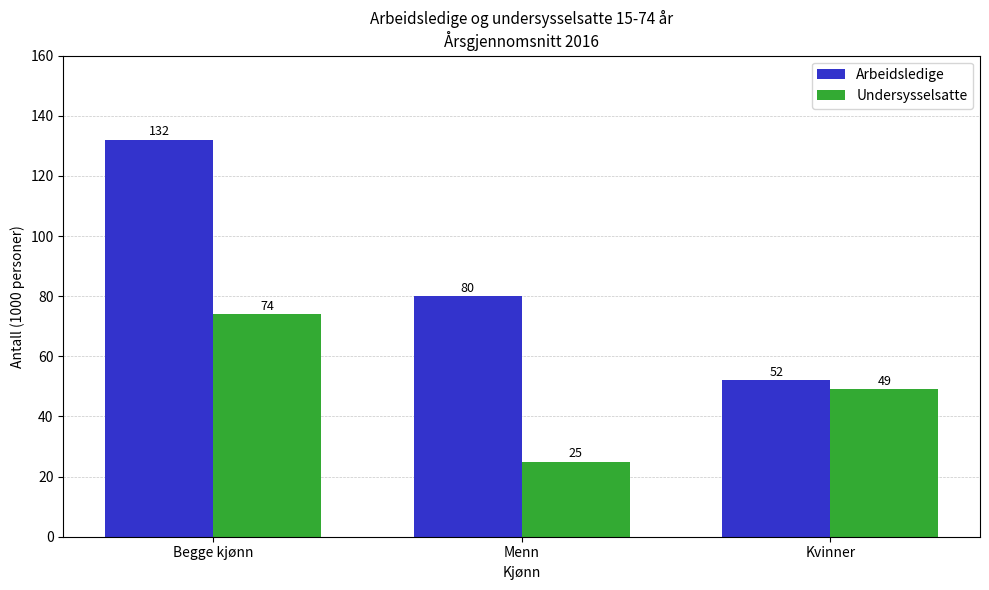

Reading left to right, transcribe all the data shown in this chart.

Arbeidsledige: 132	80	52
Undersysselsatte: 74	25	49